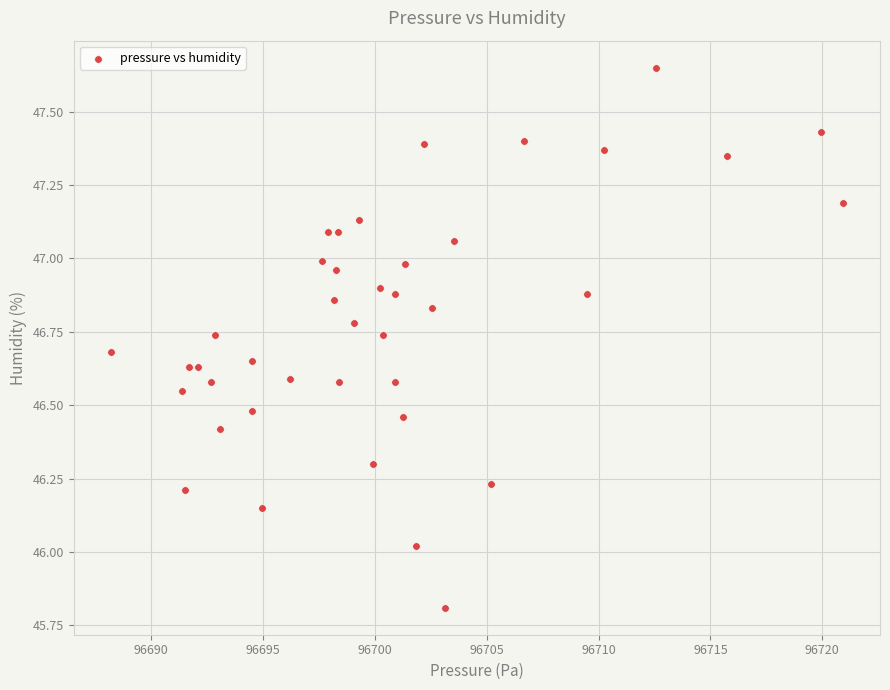

What is the range of Y values (max minus min)?

1.8